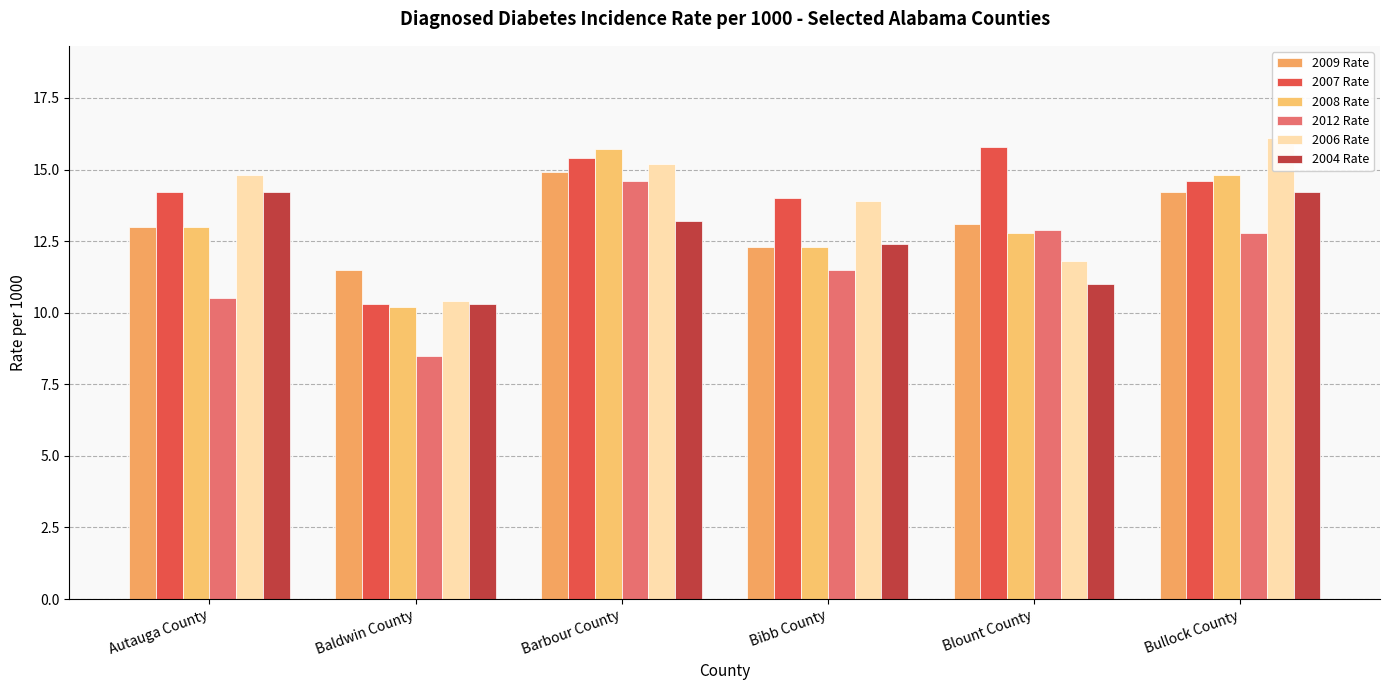

Which has a higher value, Bullock County or Bibb County?

Bullock County